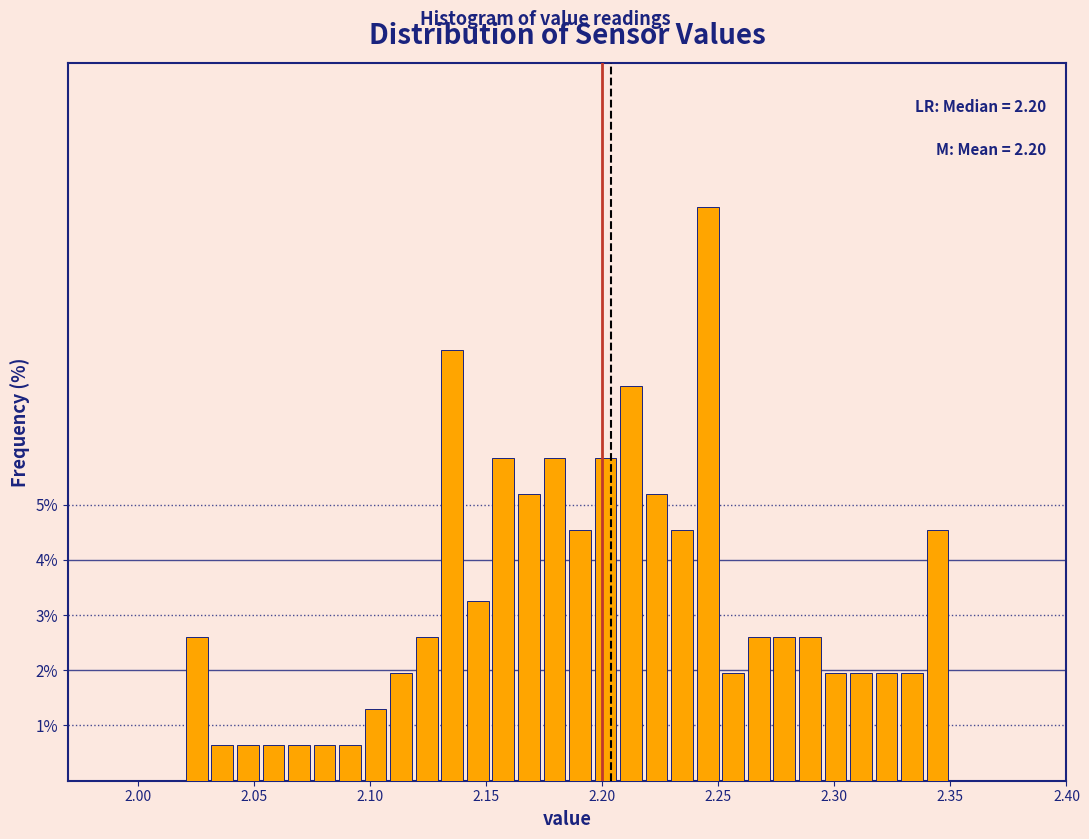

Around what value on the x-axis is the tallest bar? Give the approximate position of its centre, as read against the axis.

2.245